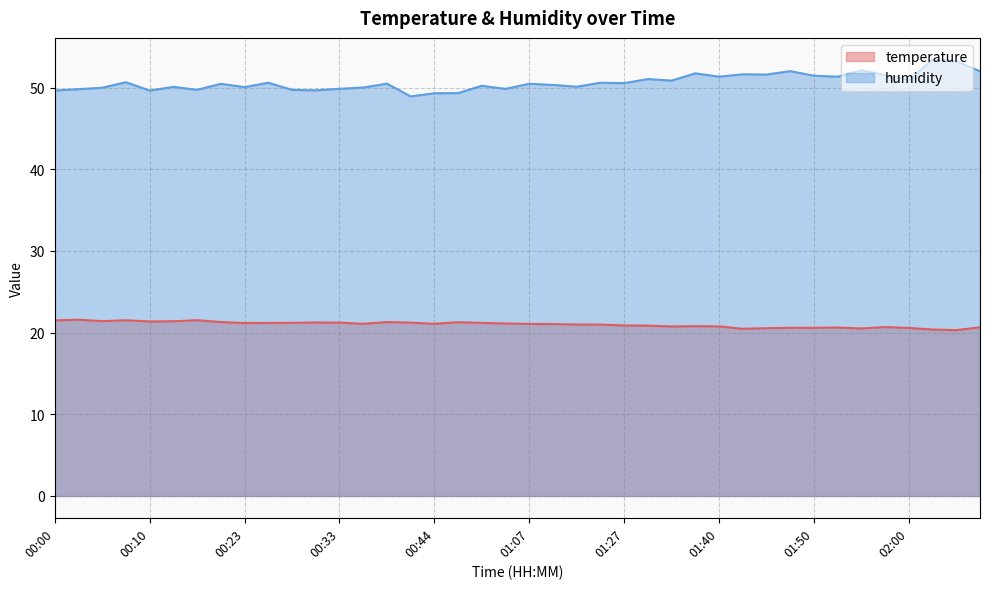

The humidity series shows 89.4 at 00:28. True or false?

False